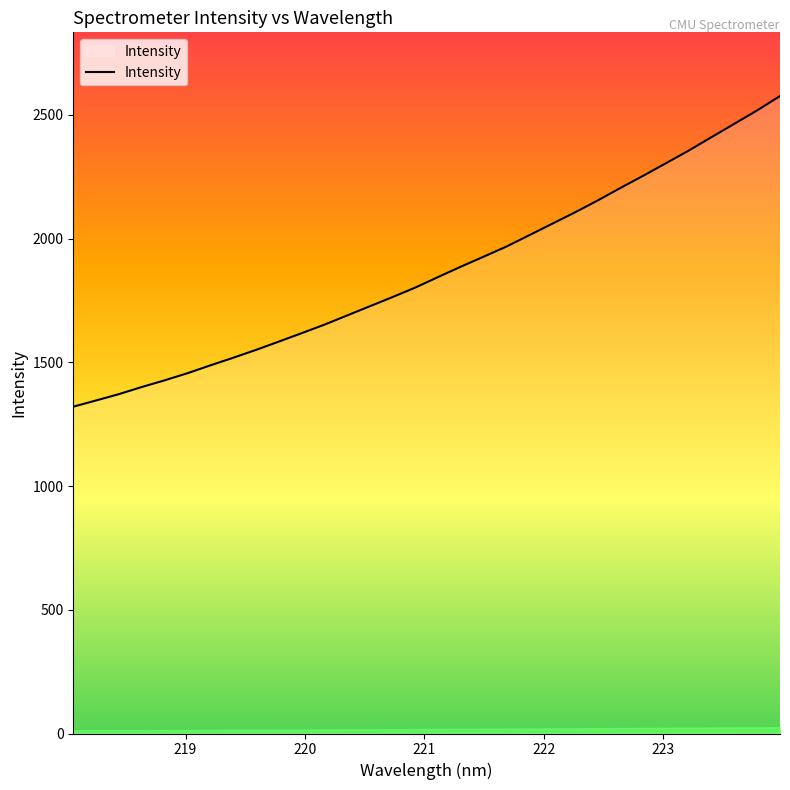

What is the minimum value shown in the chart?

1320.9